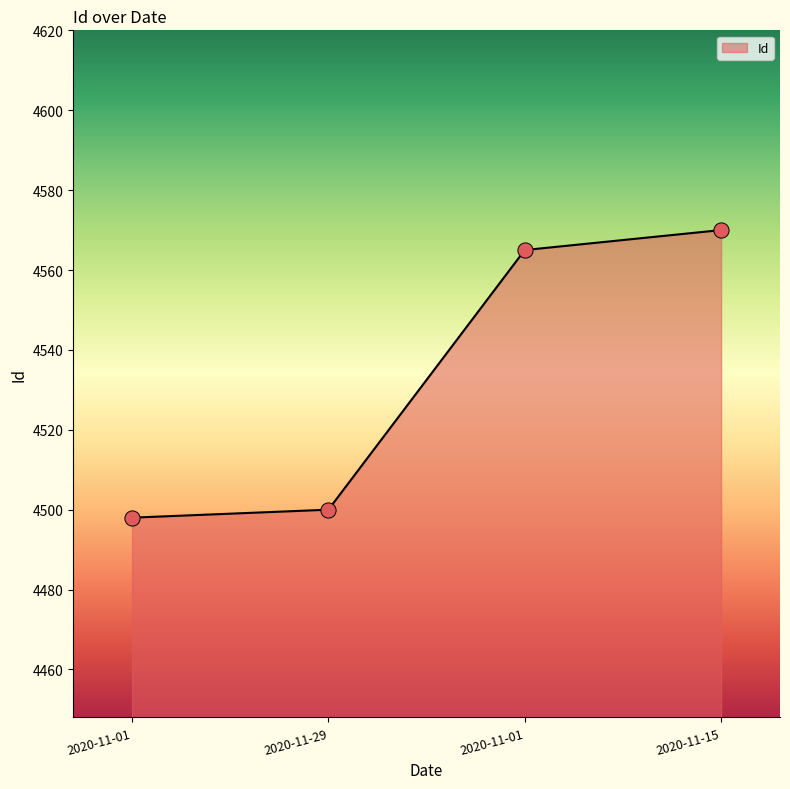

Between 2020-11-15 and 2020-11-29, which is larger?

2020-11-15